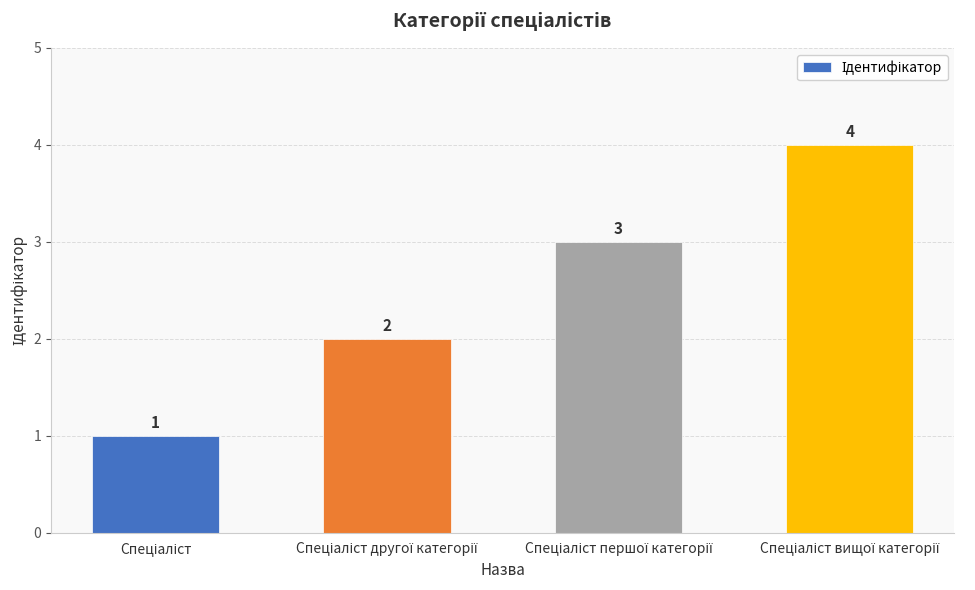

What is the greatest value displayed?

4